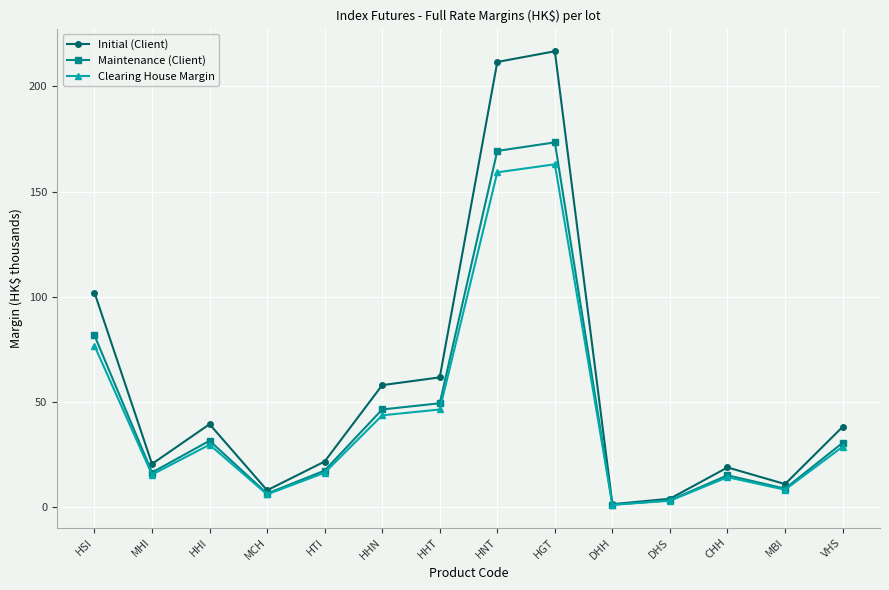

How many data points in Initial (Client) are above 38?

7